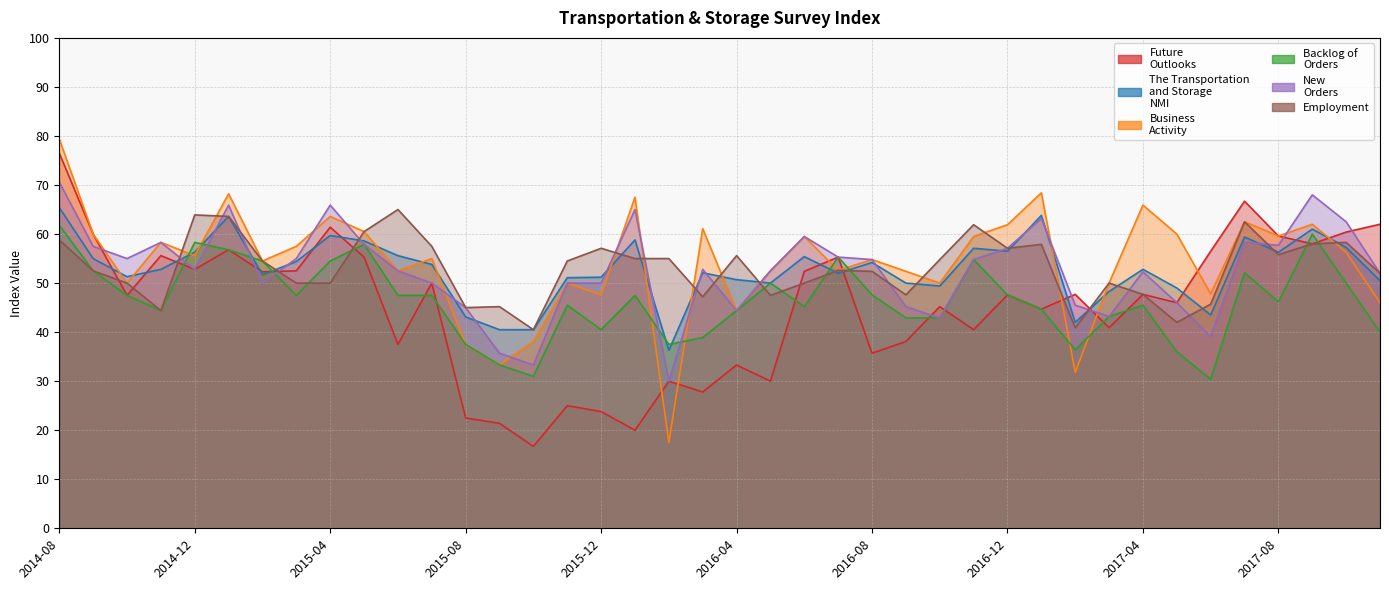

Where is the first local minimum for Business
Activity?

2014-10